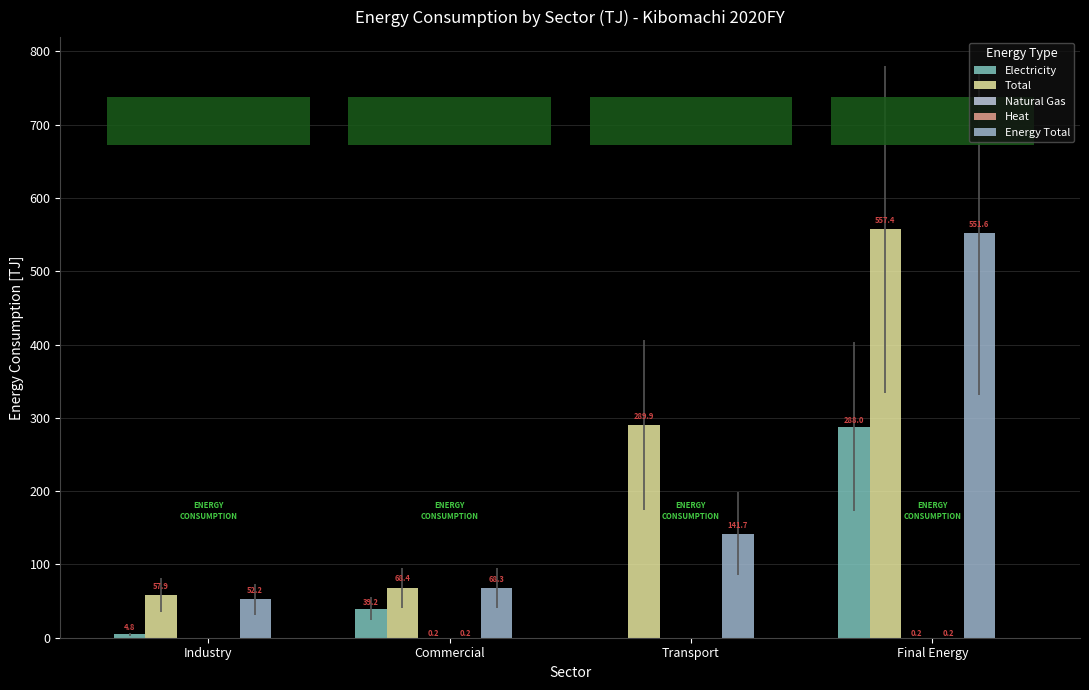

Are the bars grouped side by side (vs. stacked)?

Yes